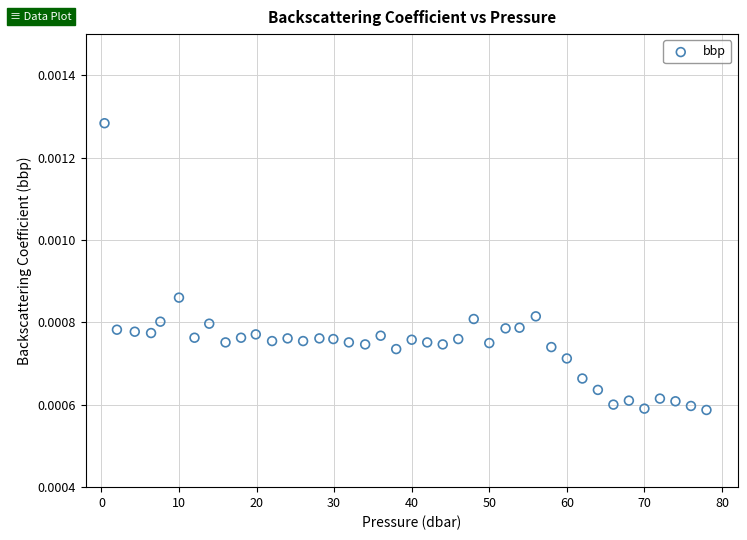

What is the range of X values (max minus min)?

77.6